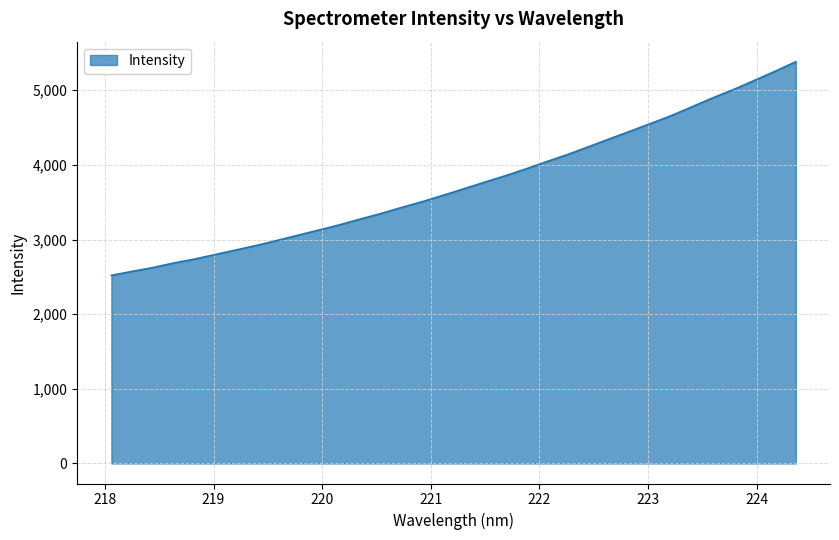

What is the difference between the maximum and minimum values?

2862.3